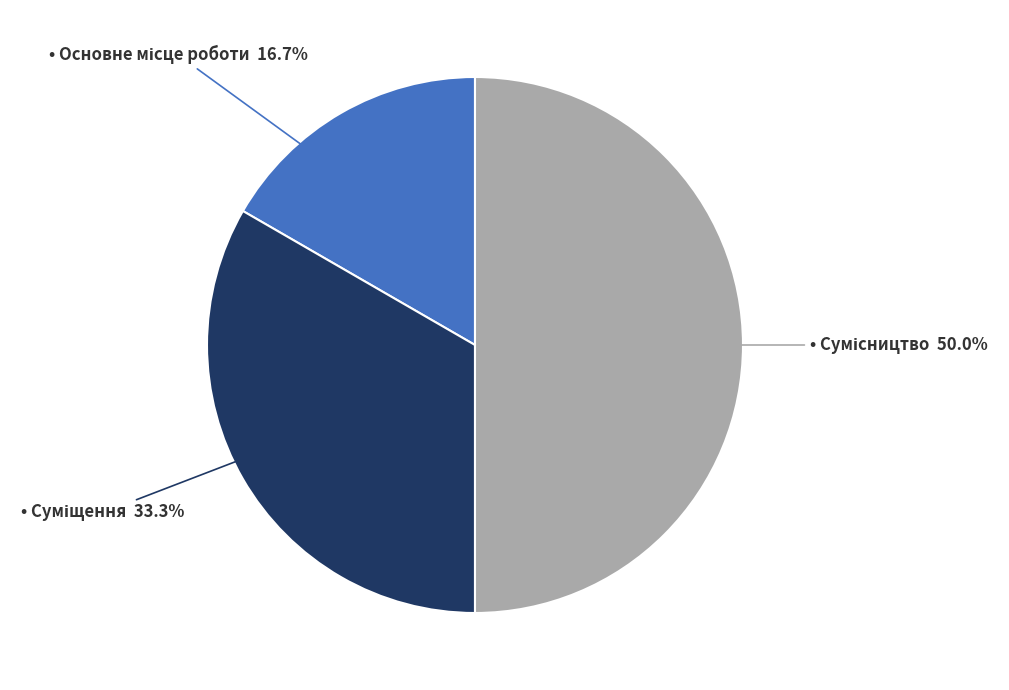

How many segments does this pie chart have?

3